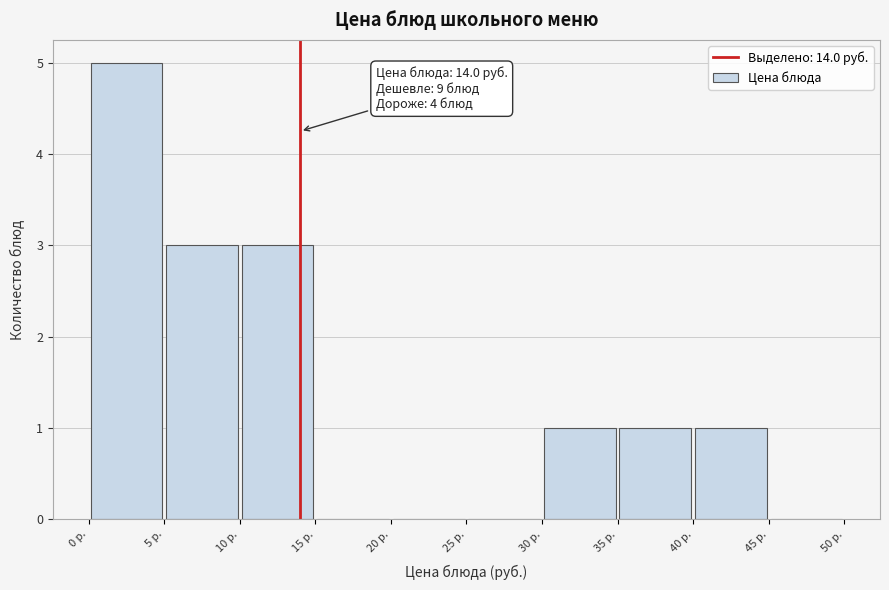

Which range on the x-axis has the tallest bar?

0 to 5